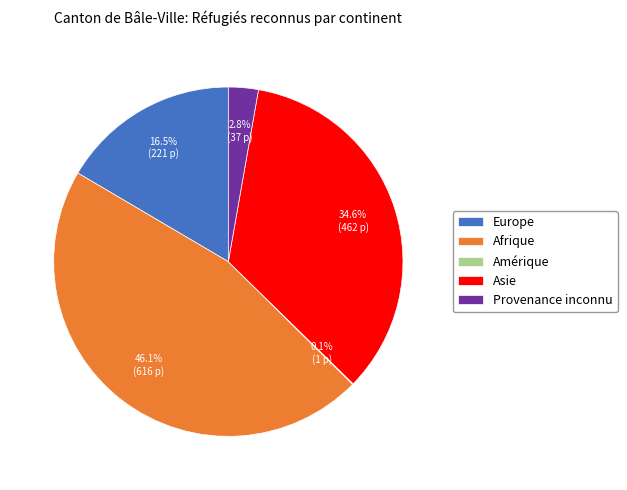

To the nearest percent, what is the difference between the Provenance inconnu and Afrique slice percentages?

43%